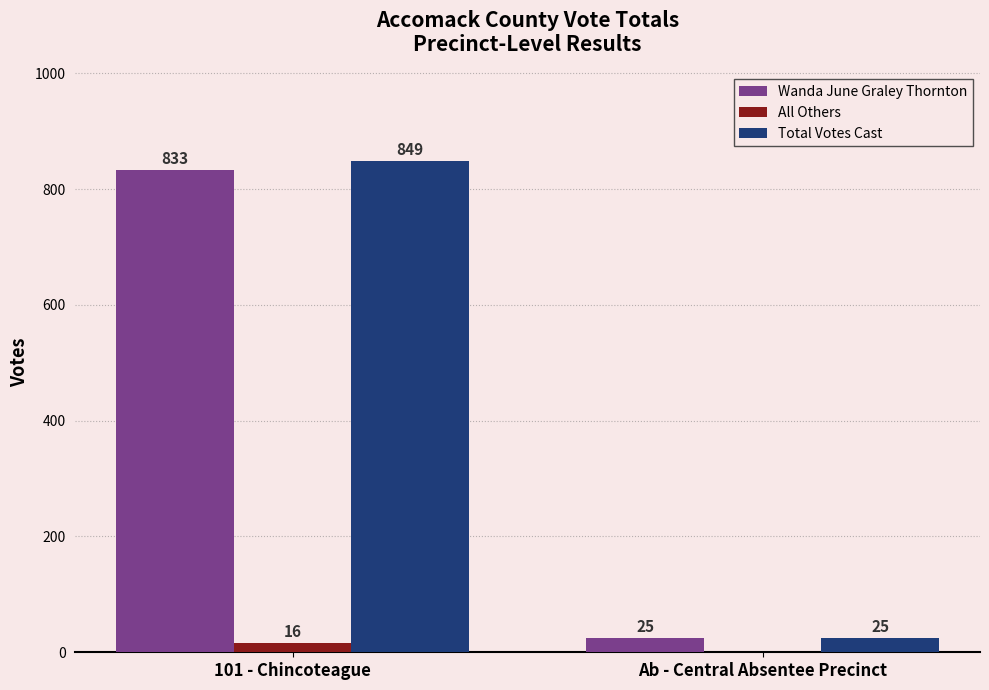

Reading right to left, transcribe all the data shown in this chart.

Wanda June Graley Thornton: Ab - Central Absentee Precinct=25	101 - Chincoteague=833
All Others: Ab - Central Absentee Precinct=0	101 - Chincoteague=16
Total Votes Cast: Ab - Central Absentee Precinct=25	101 - Chincoteague=849